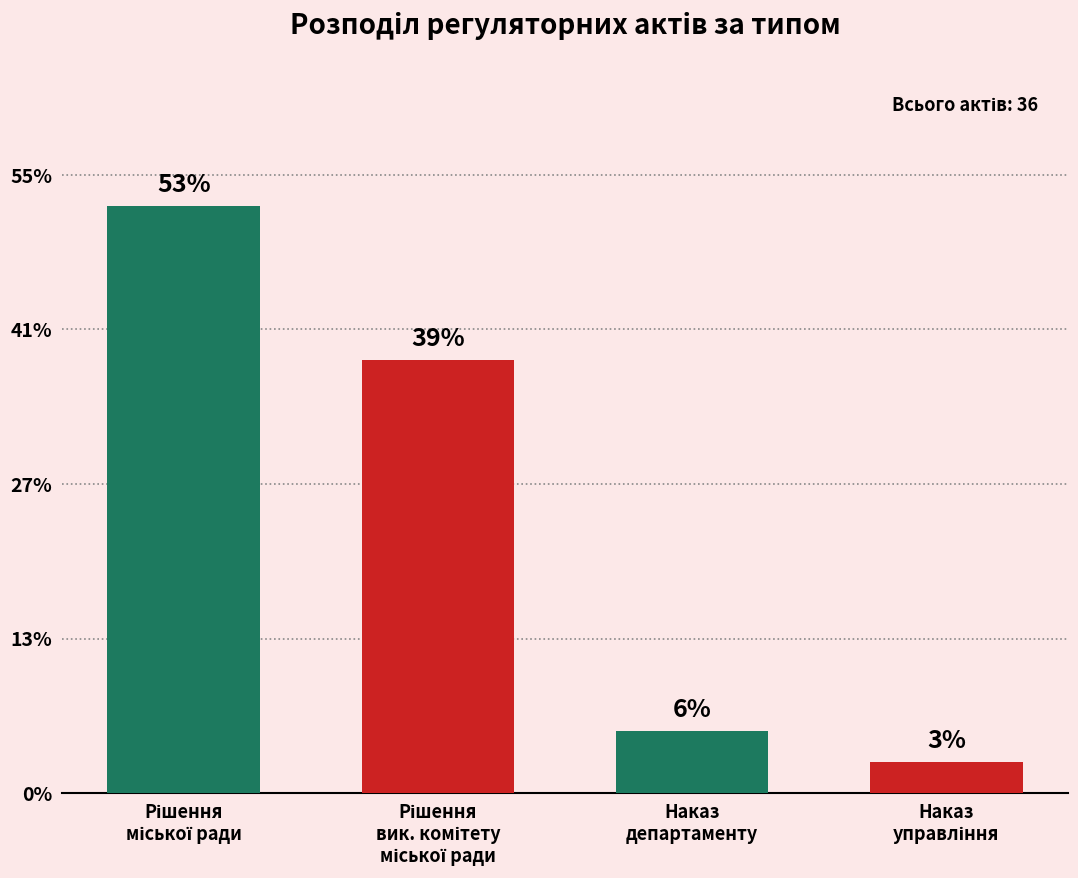

Which label corresponds to the largest value in the chart?

Рішення
міської ради